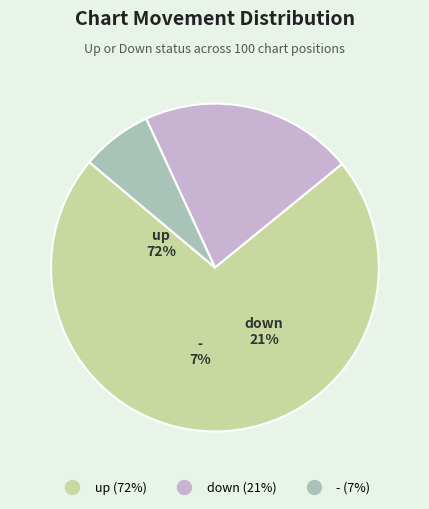

The up slice represents 72% of the pie. True or false?

True